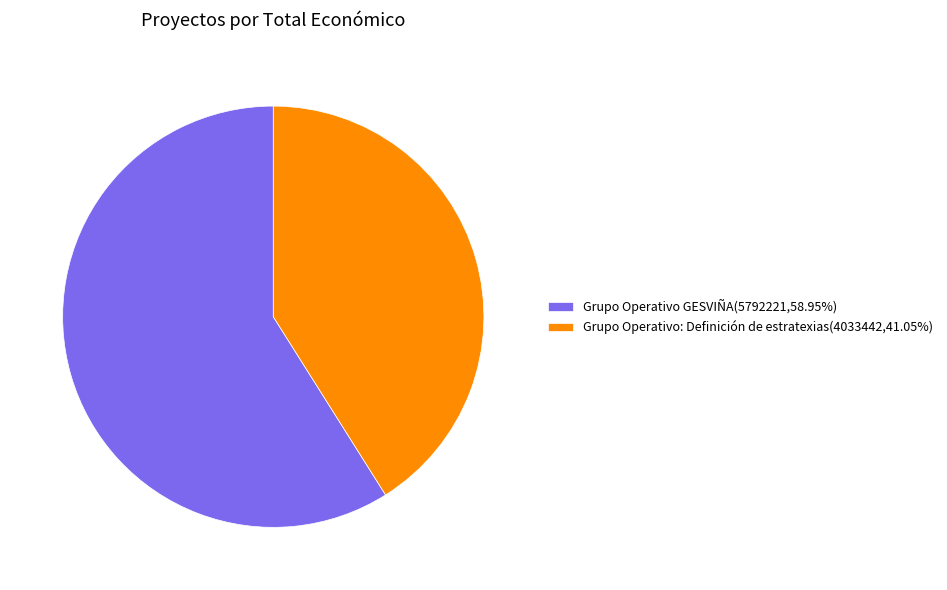

How many segments does this pie chart have?

2